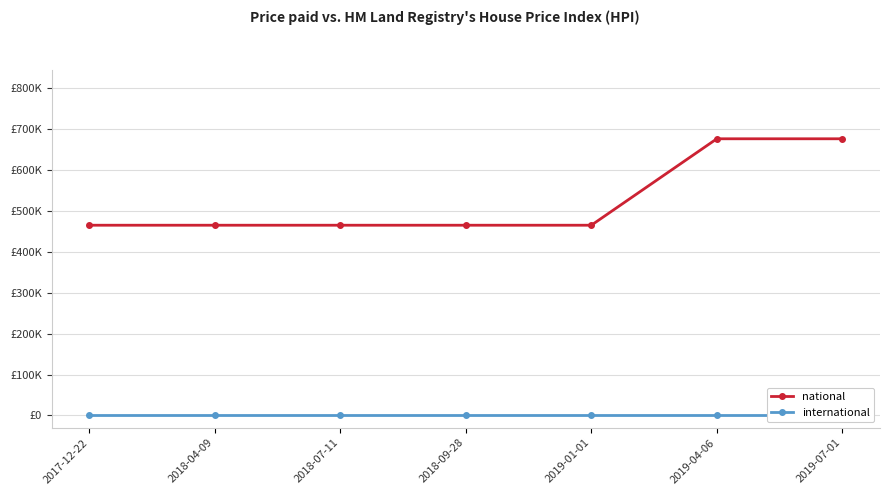

List the series in order of their peak value, highest first.

national, international